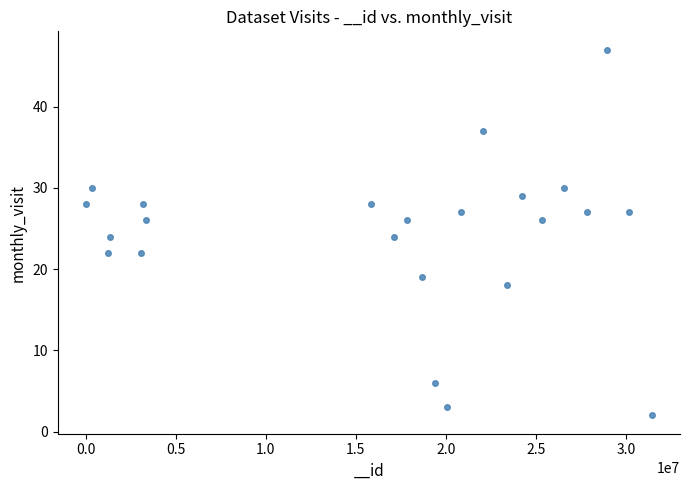

What is the range of Y values (max minus min)?

45